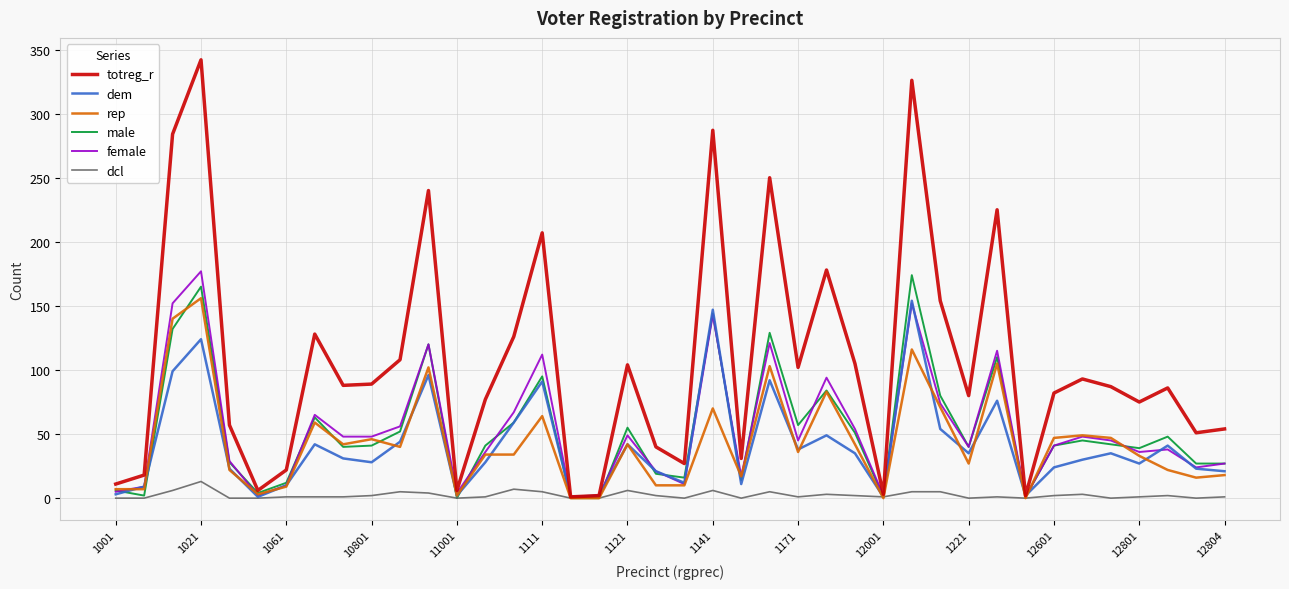

Is this an area chart (filled region under the line)?

No